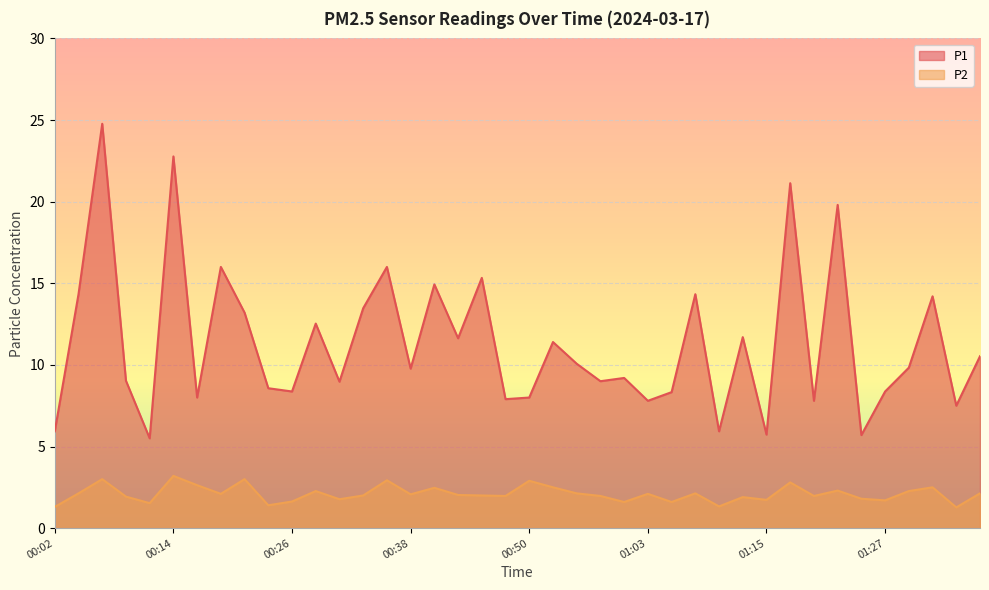

What is the sum of all P1 values?

453.4